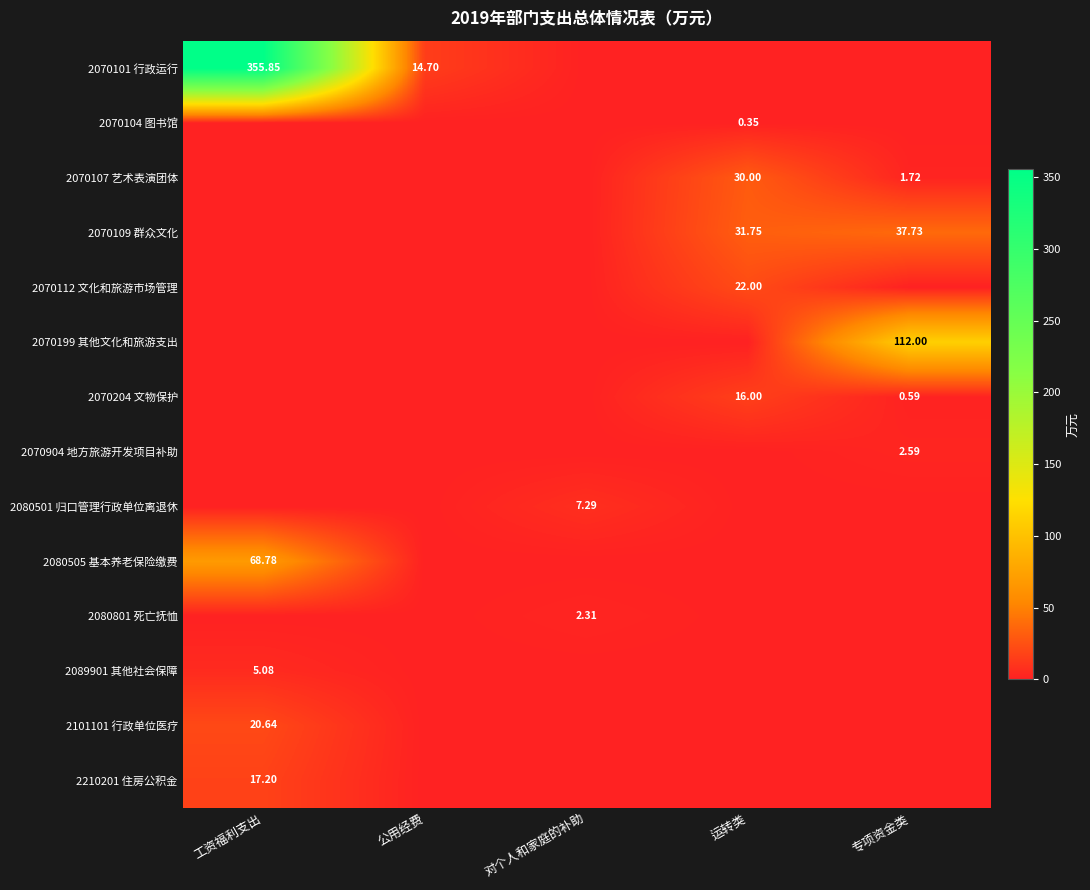

At how many categories does at least one series exceed 212?

1